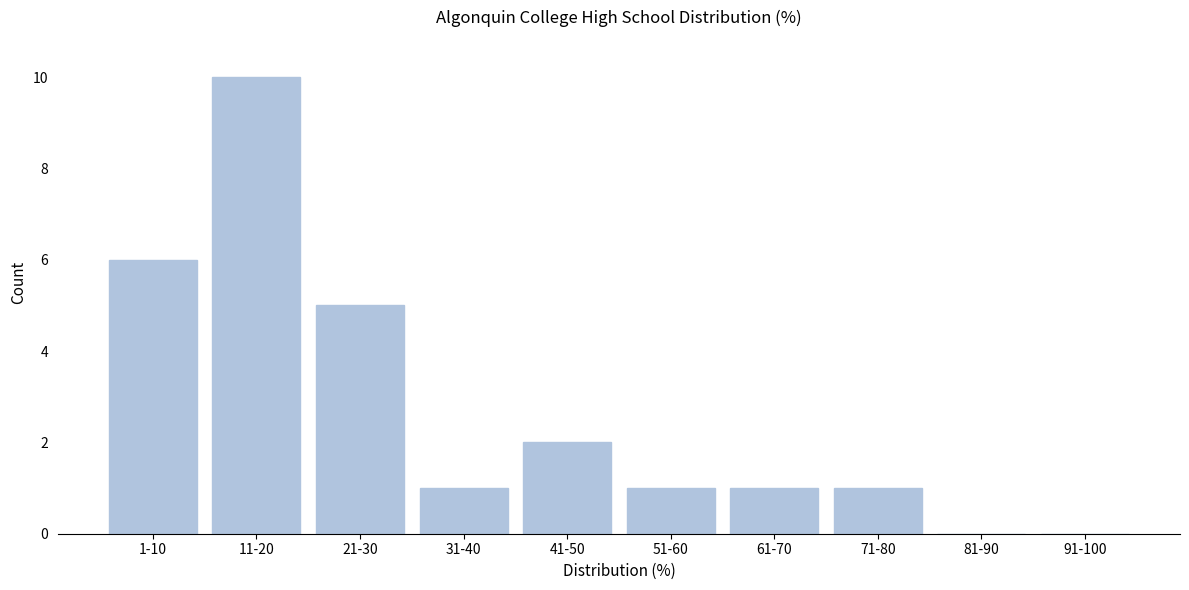

Reading left to right, transcribe all the data shown in this chart.

1-10=6	11-20=10	21-30=5	31-40=1	41-50=2	51-60=1	61-70=1	71-80=1	81-90=0	91-100=0